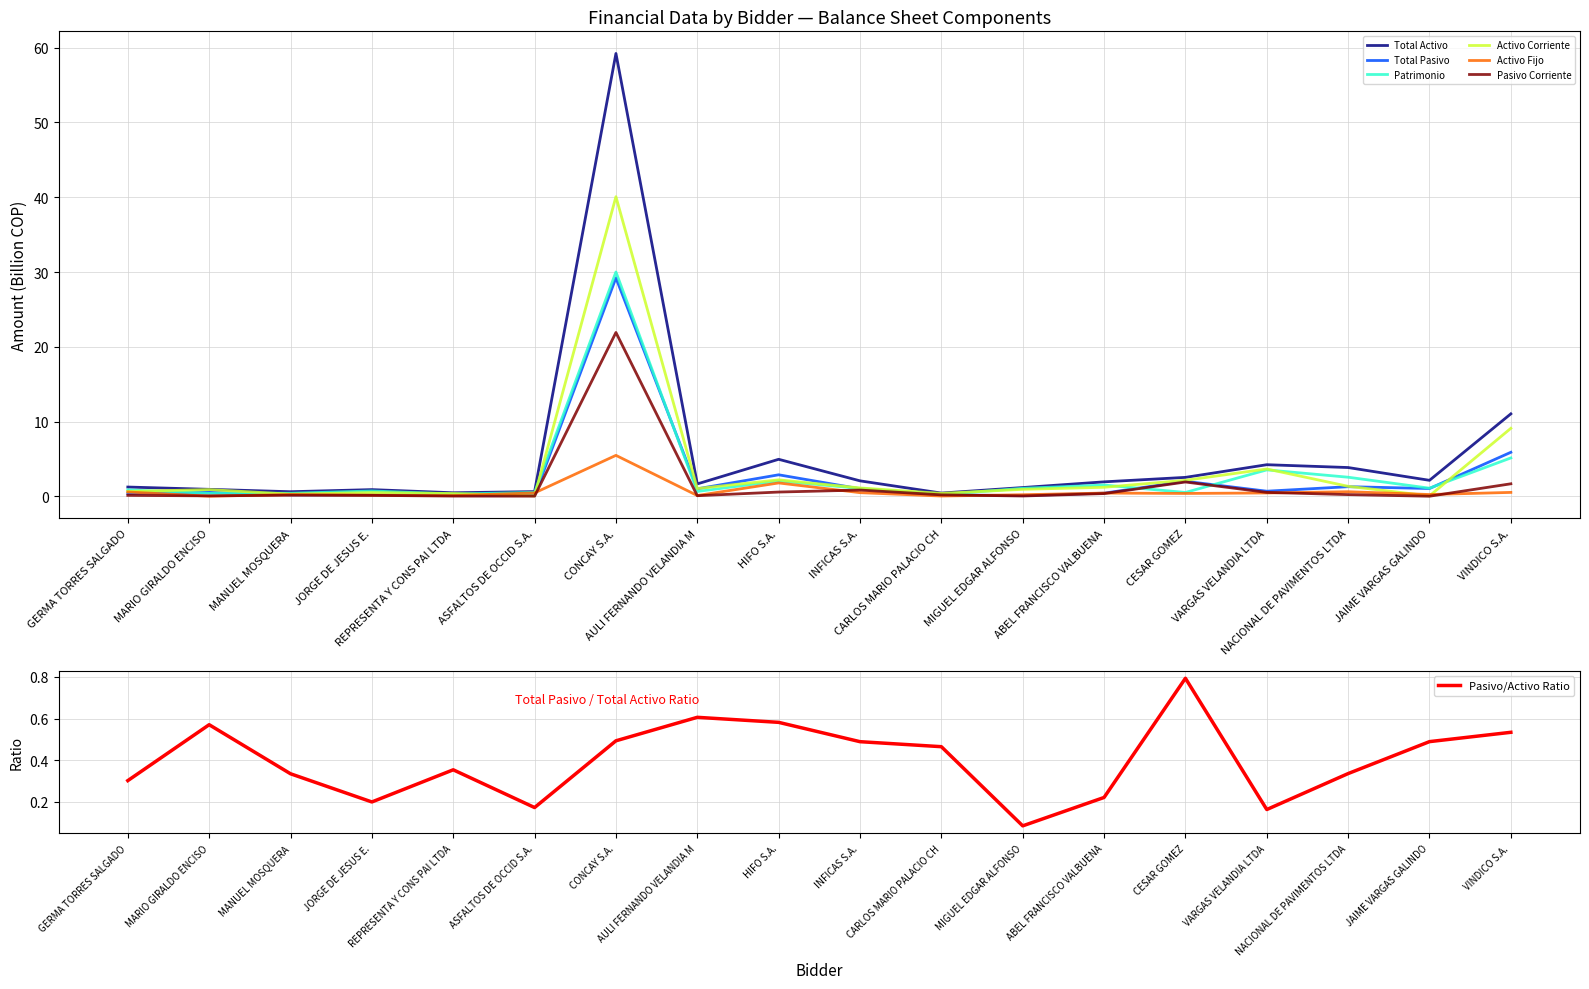

Is the value of Patrimonio at MARIO GIRALDO ENCISO greater than the value of Pasivo Corriente at VINDICO S.A.?

No